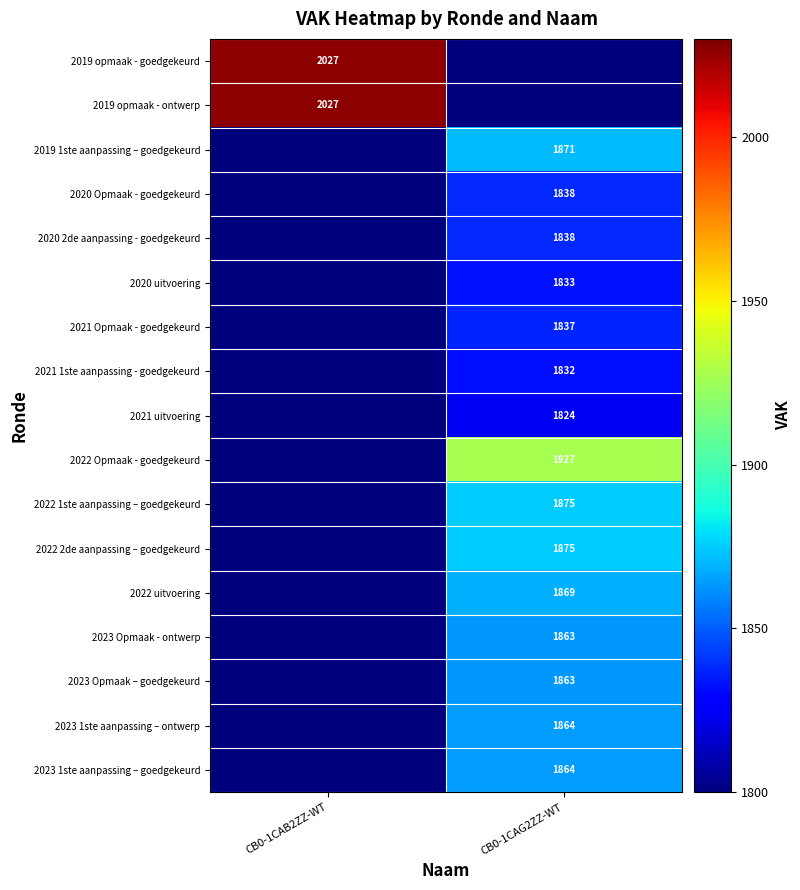

True or false: 2022 1ste aanpassing – goedgekeurd has a value of 1197 at CB0-1CAG2ZZ-WT.

False